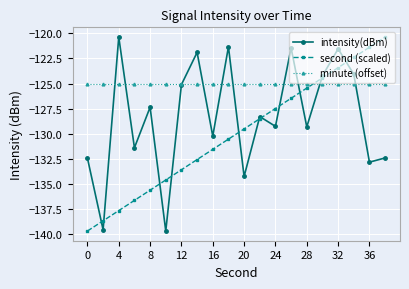

Does the chart have visible grid lines?

Yes